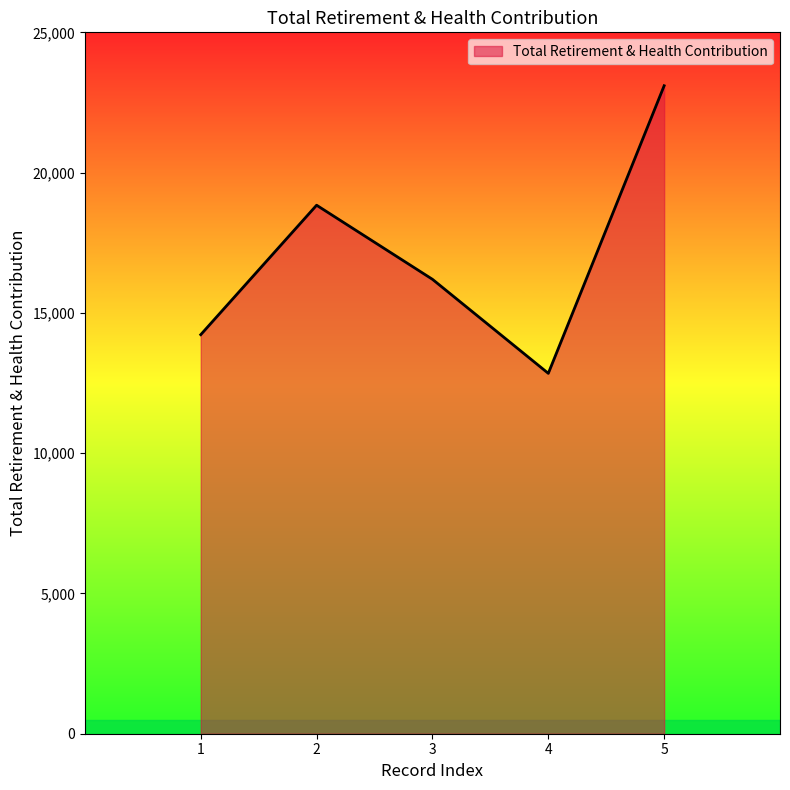

At which label is the value closest to 17970?

2